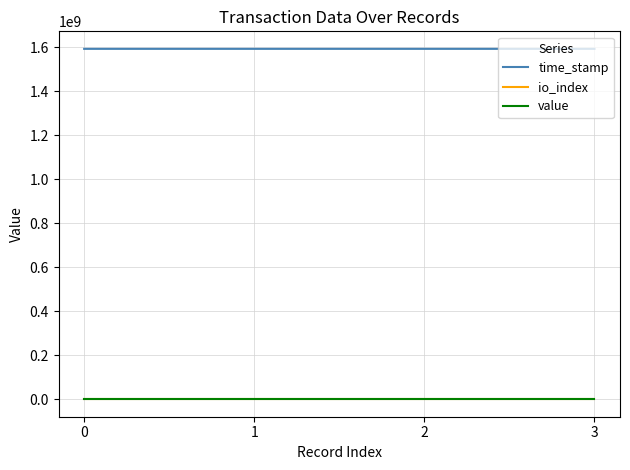

What is the average value of the time_stamp series?

1593500943.0